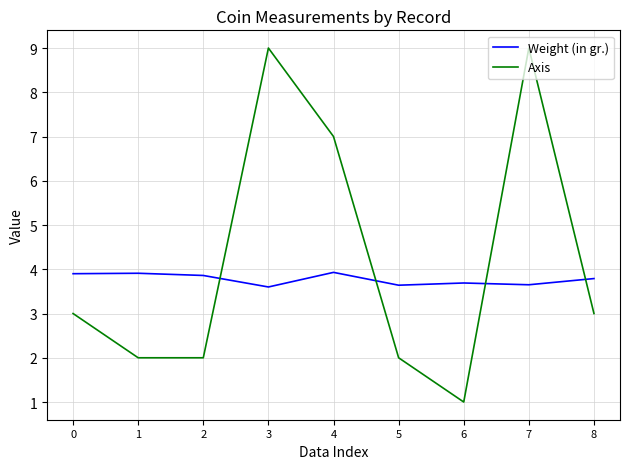

Is it true that Axis equals 1.7 at 6?

False